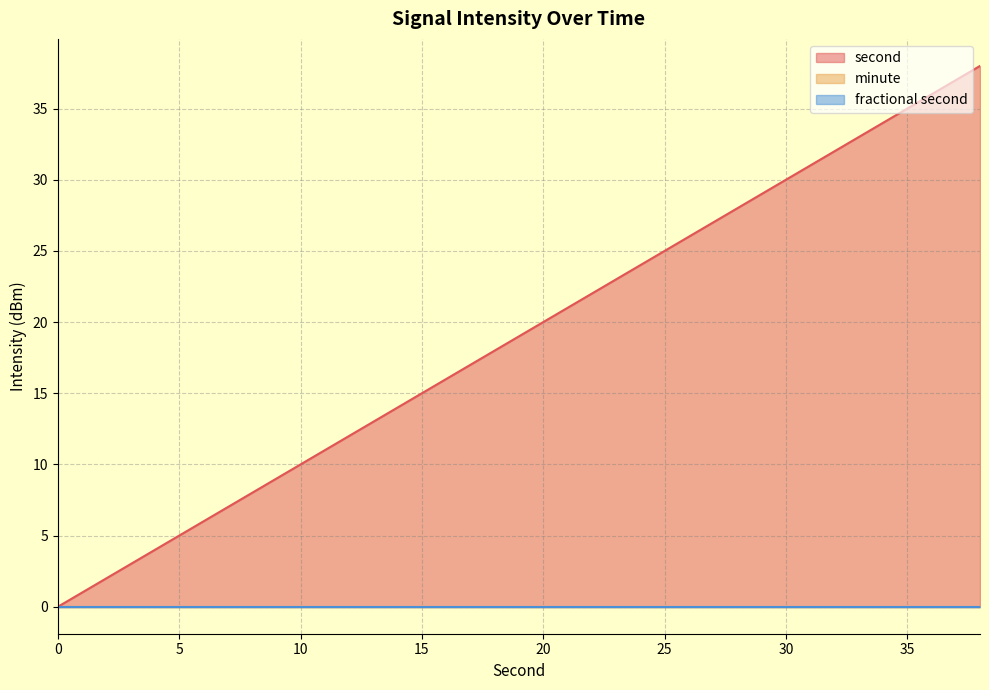

Which has a higher value, 8 or 2?

8